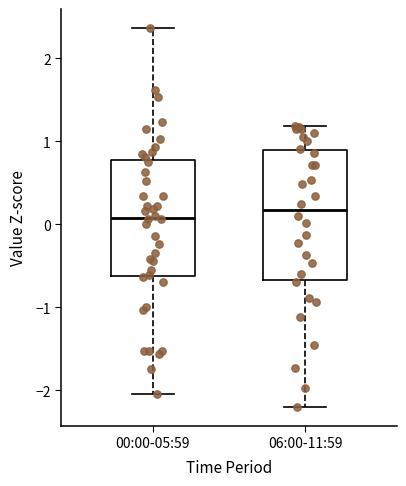

Comparing the boxes themselves (not the whiskers), which one is the tallest?

06:00-11:59